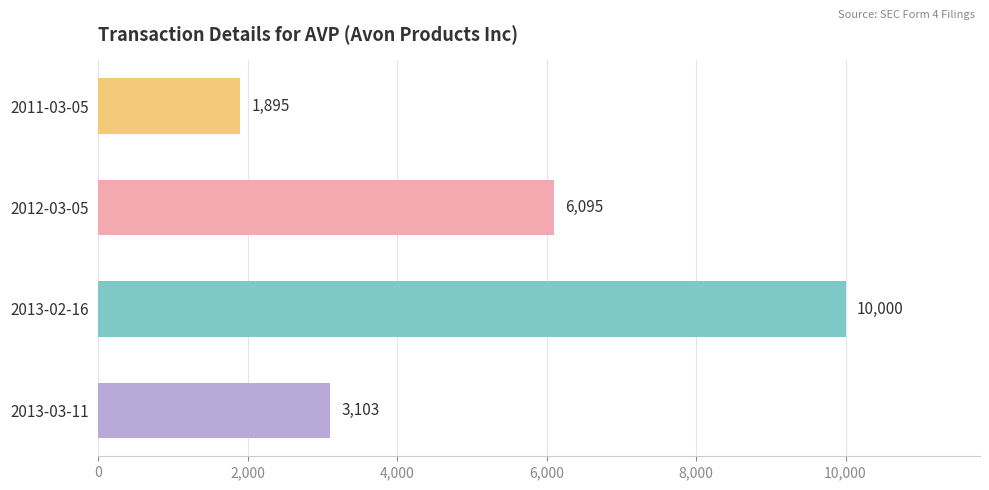

Which category has the highest value across all series?

2013-02-16